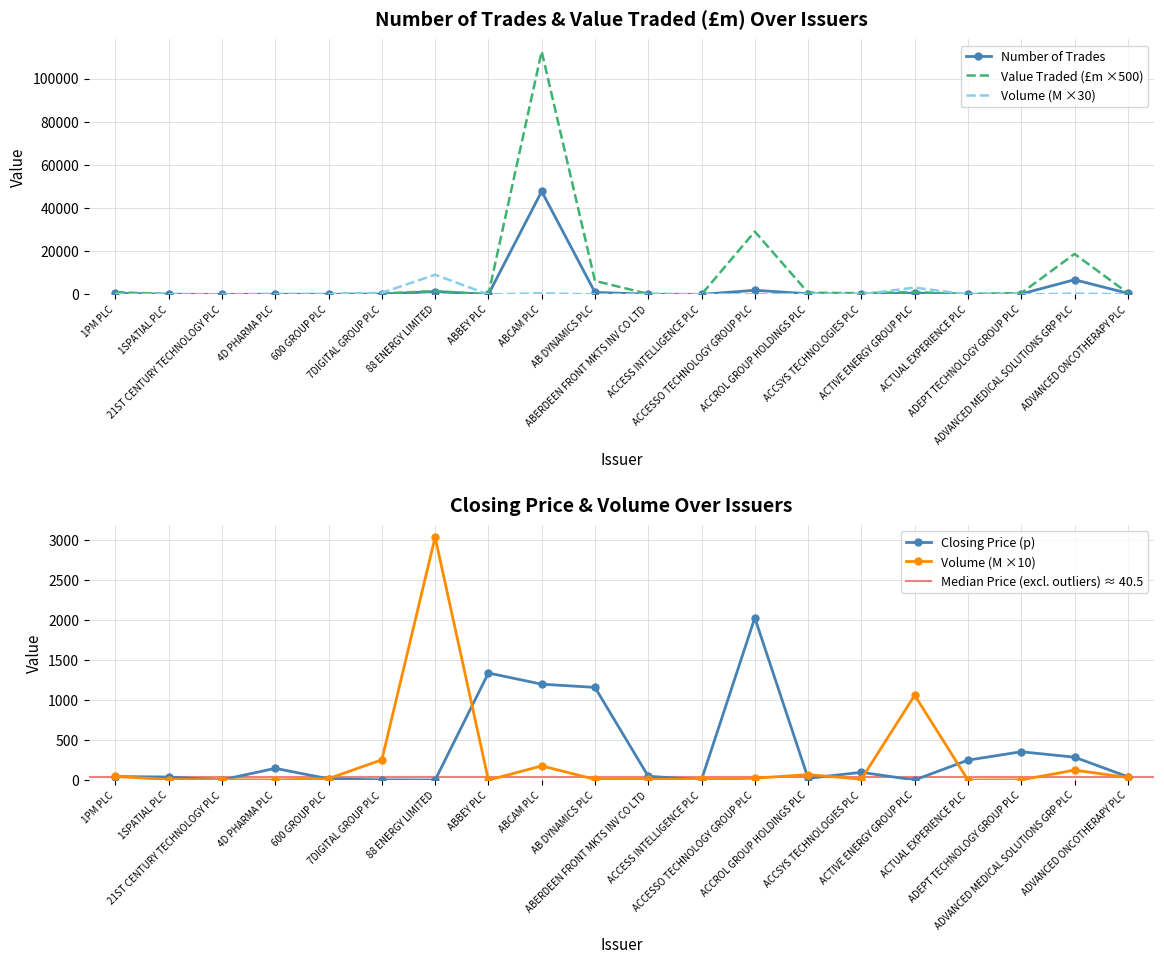

The Volume (millions) series shows 2.9 at 4D PHARMA PLC. True or false?

False